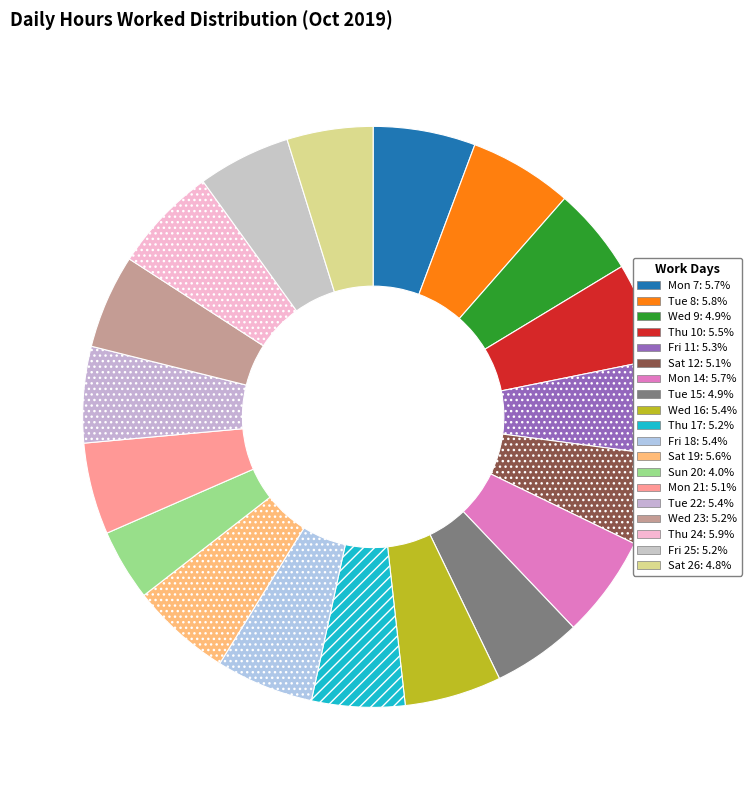

To the nearest percent, what is the combined percentage of Mon 7 and Mon 14?

11%